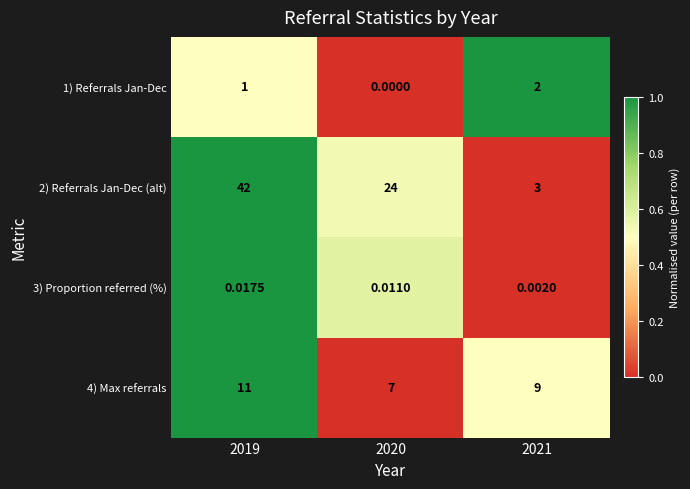

Is the value of 2) Referrals Jan-Dec (alt) at 2020 greater than the value of 3) Proportion referred (%) at 2020?

Yes